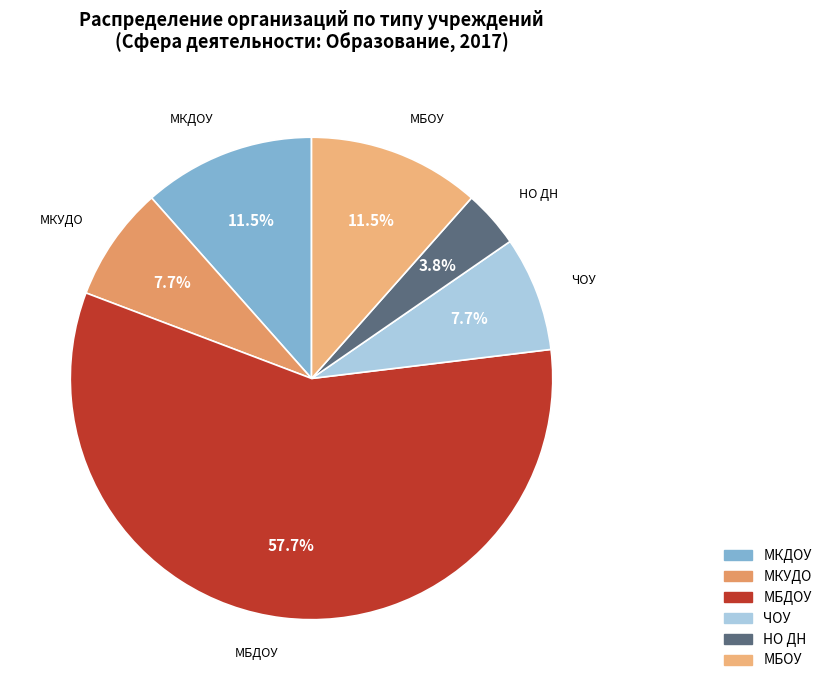

What percentage is NOT represented by МКДОУ?

88.5%